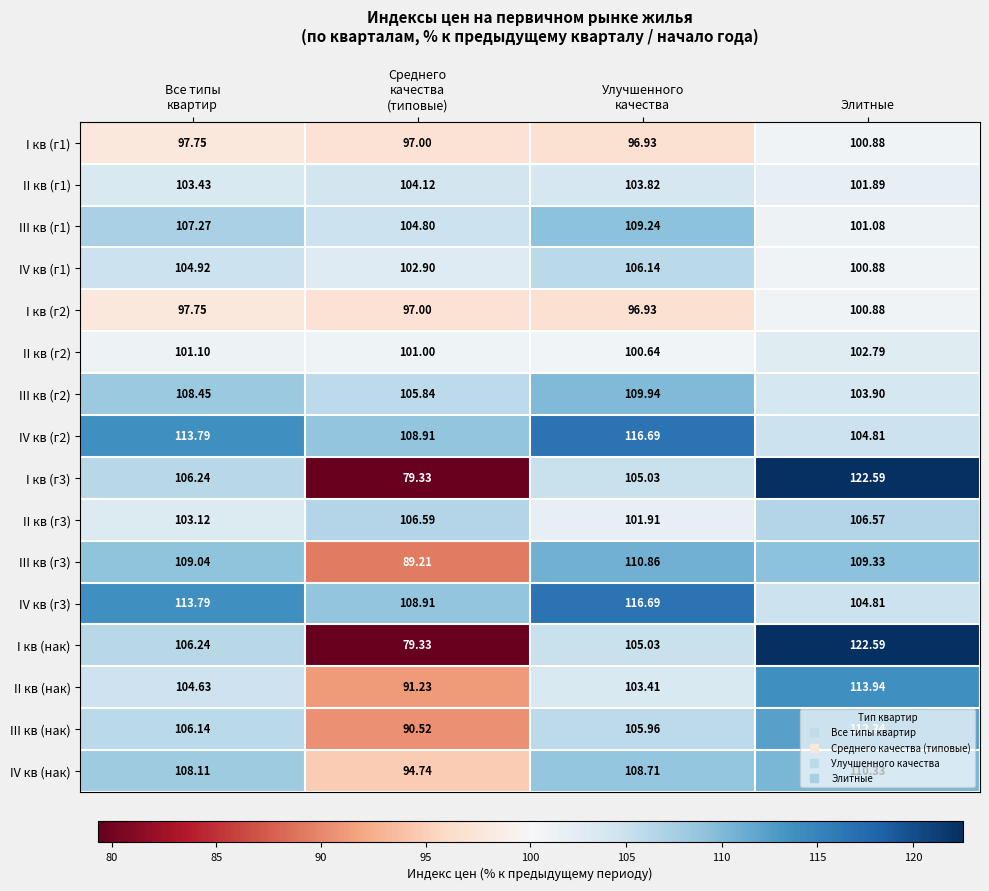

At which category is the sum across all series the highest?

Элитные